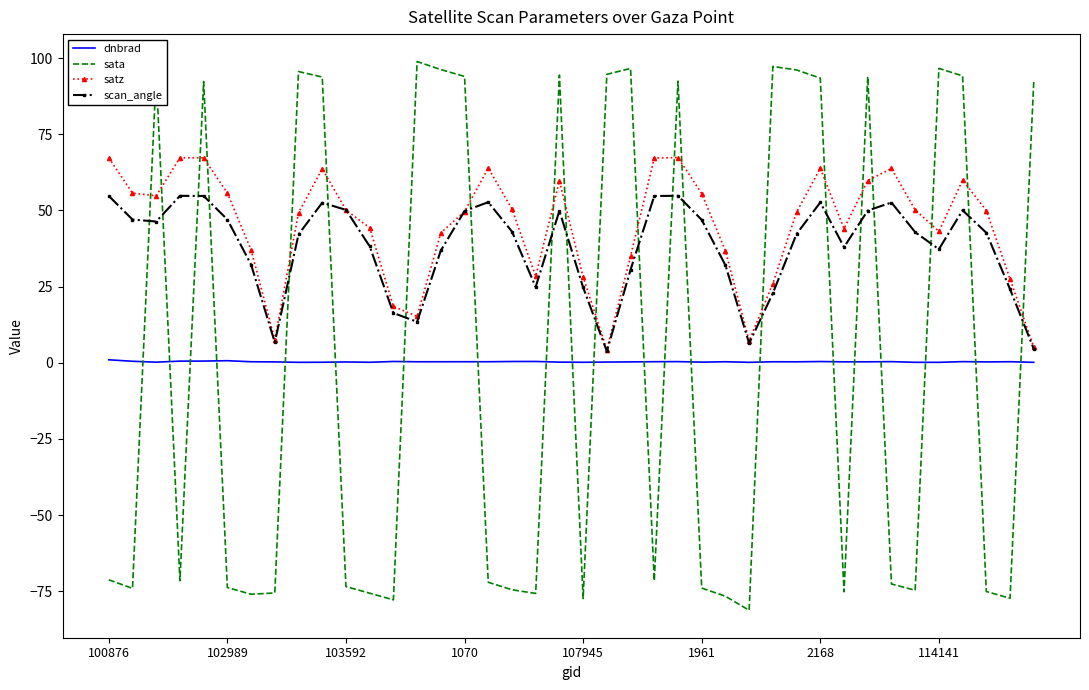

Rank the series by their maximum value, from lowest to highest.

dnbrad, scan_angle, satz, sata